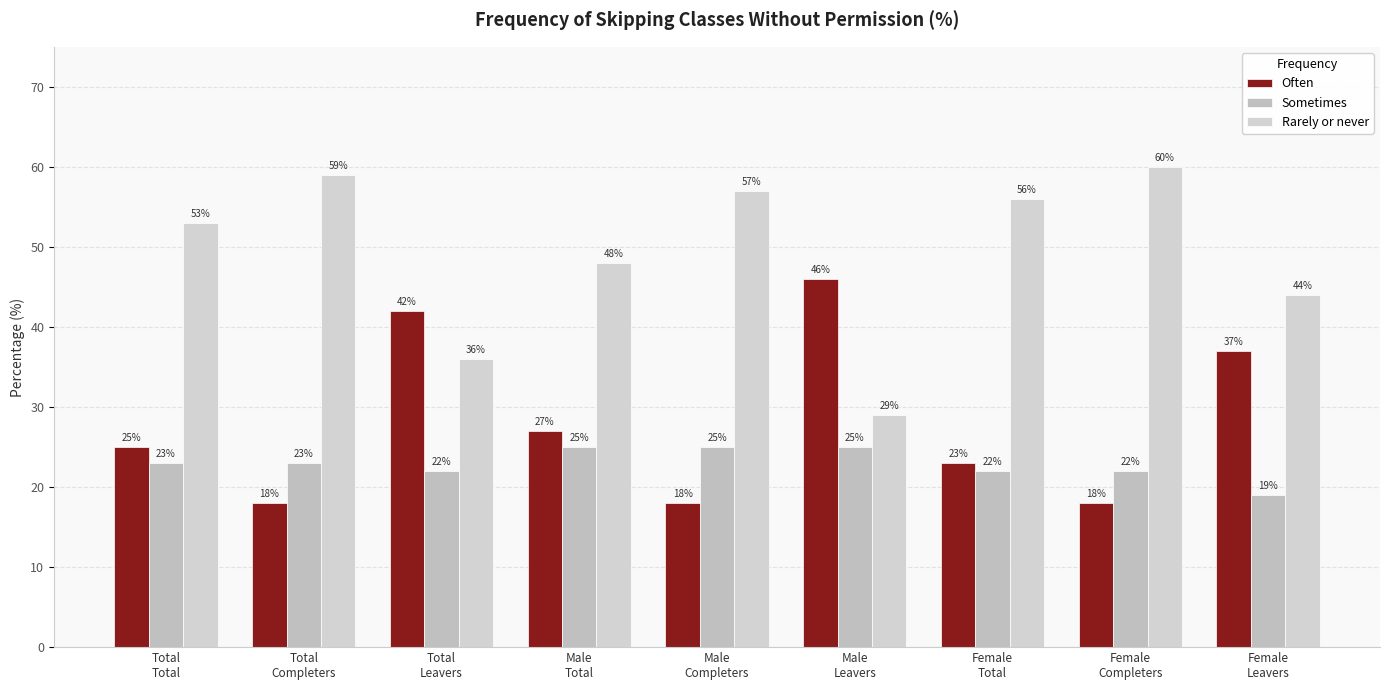

Which series changed the most between Male
Completers and Female
Leavers?

Often